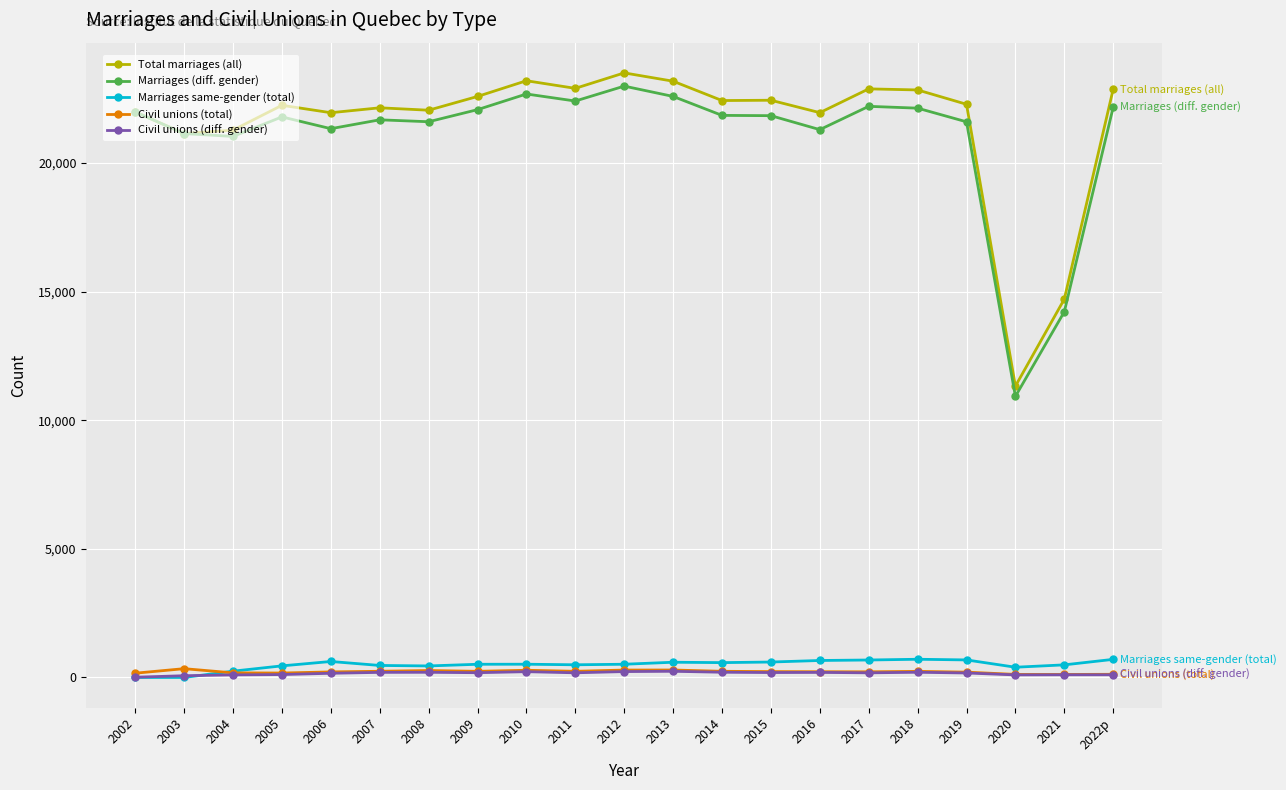

True or false: Civil unions (total) has more than 1 points higher than both neighbors.

True